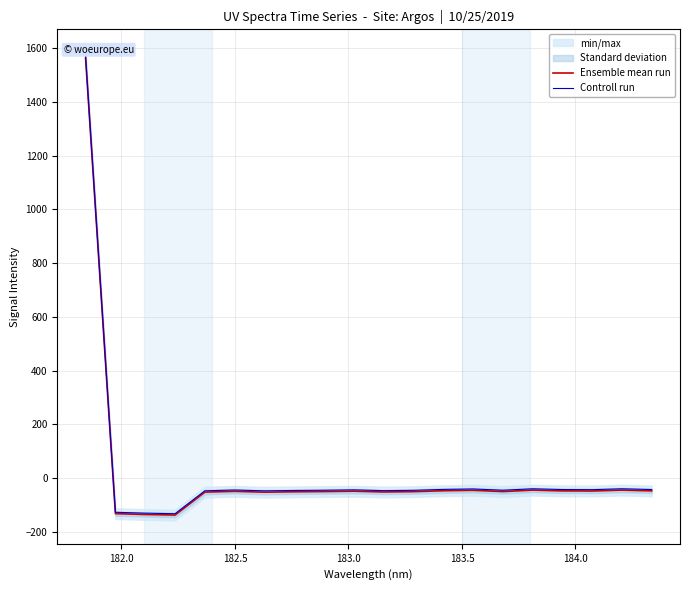

What is the minimum value shown in the chart?

-138.4